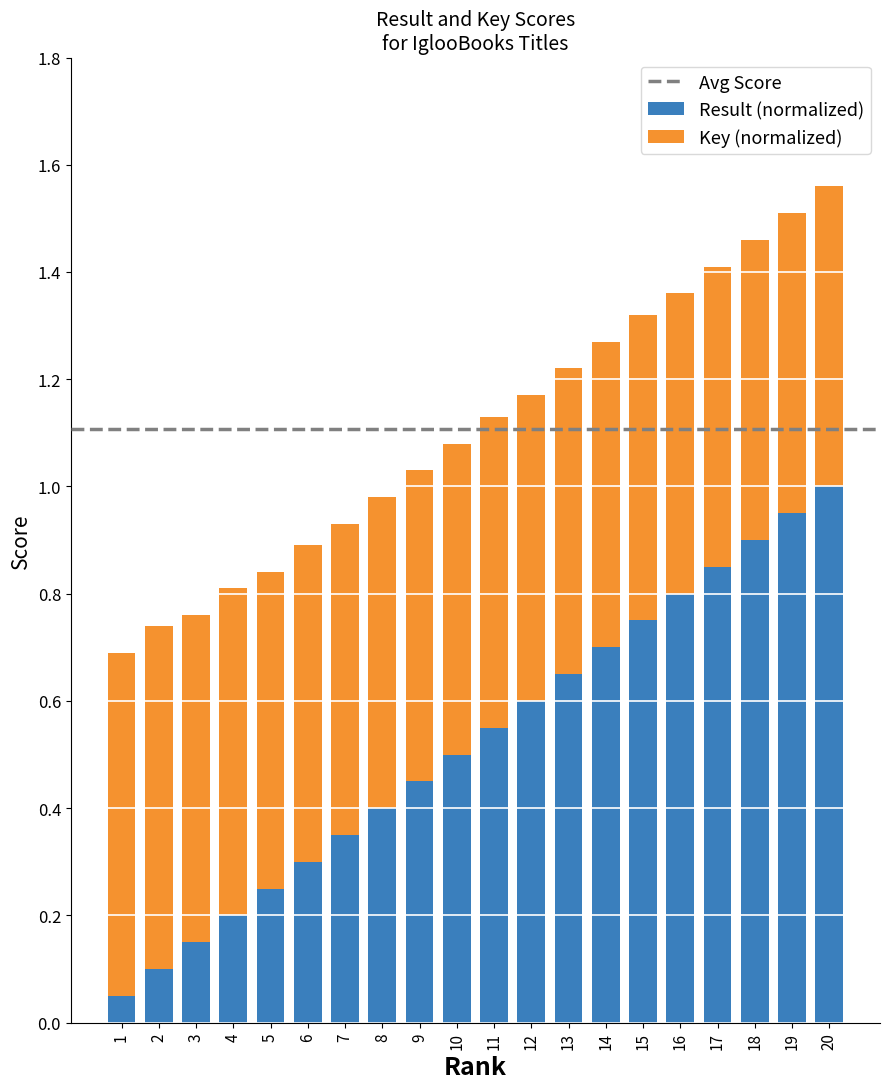

True or false: Result (normalized) has a value of 1.5 at 18.

False